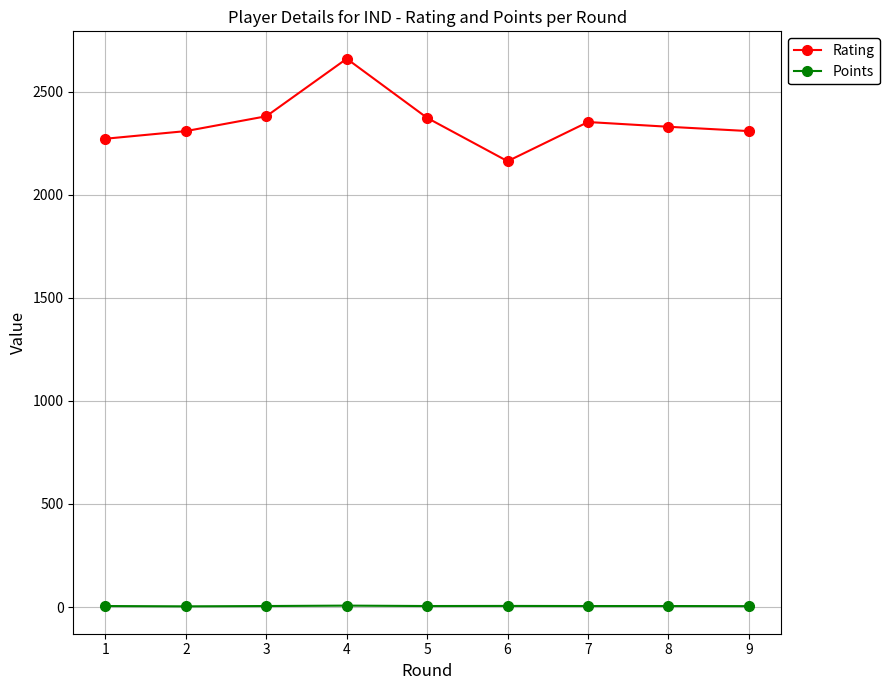

The value of Rating at 3 is 3953.4. True or false?

False